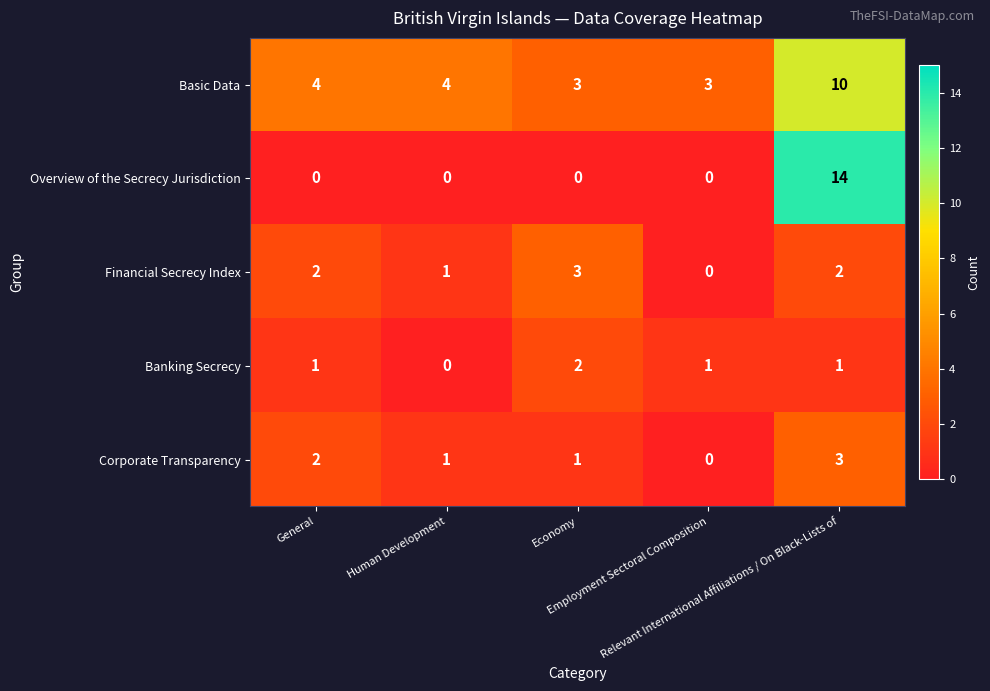

What is the difference between the maximum and minimum values in the Financial Secrecy Index series?

3